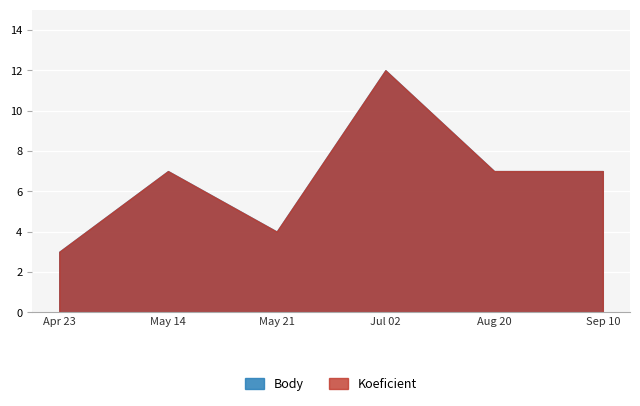

Reading left to right, extract all data points from this chart.

Koeficient: 3	7	4	12	7	7
Body: 3	7	4	12	7	7